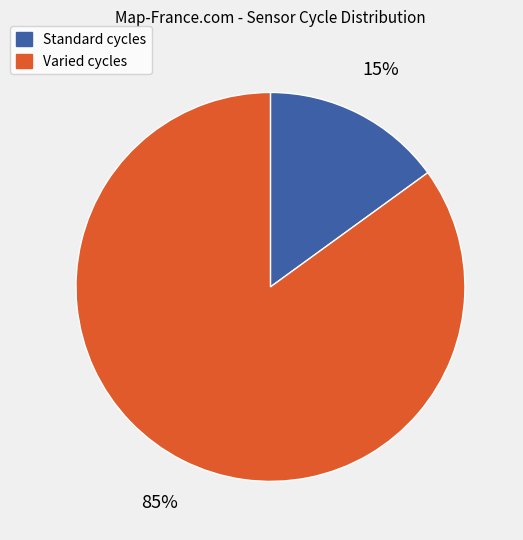

To the nearest percent, what is the average slice percentage?

50%